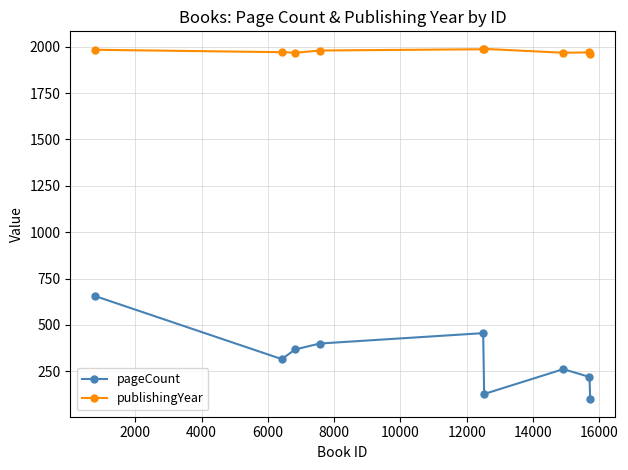

What is the sum of all publishingYear values?

17771